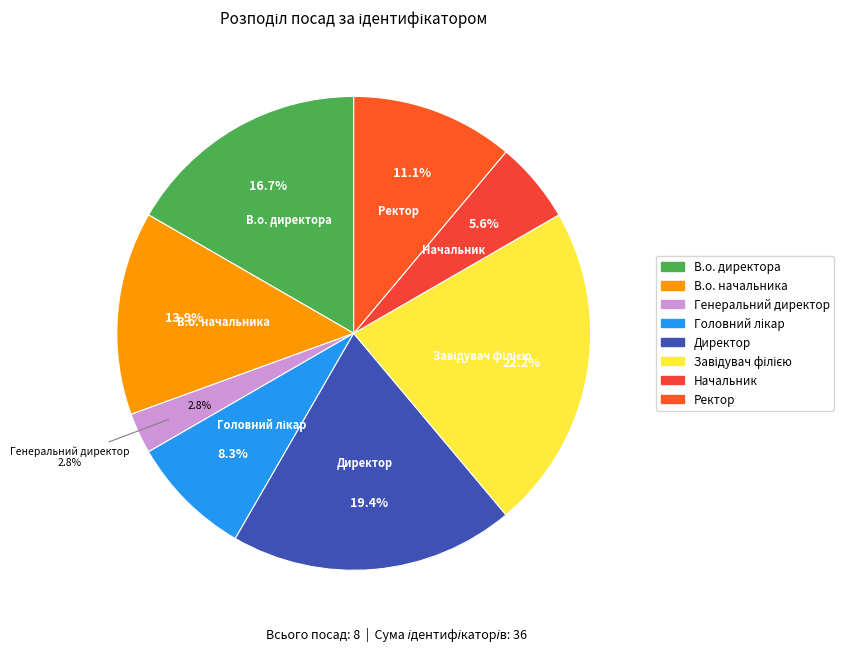

How many slices are in this pie chart?

8